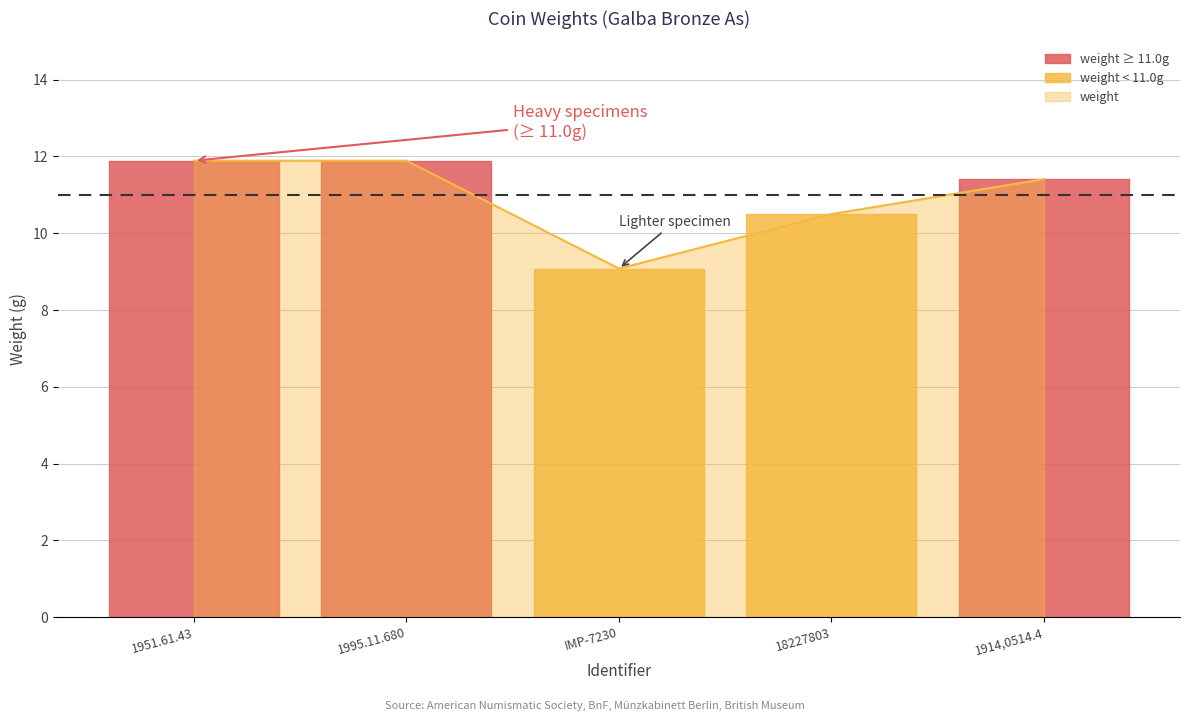

Rank the categories by value from lowest to highest.

IMP-7230, 18227803, 1914,0514.4, 1951.61.43, 1995.11.680